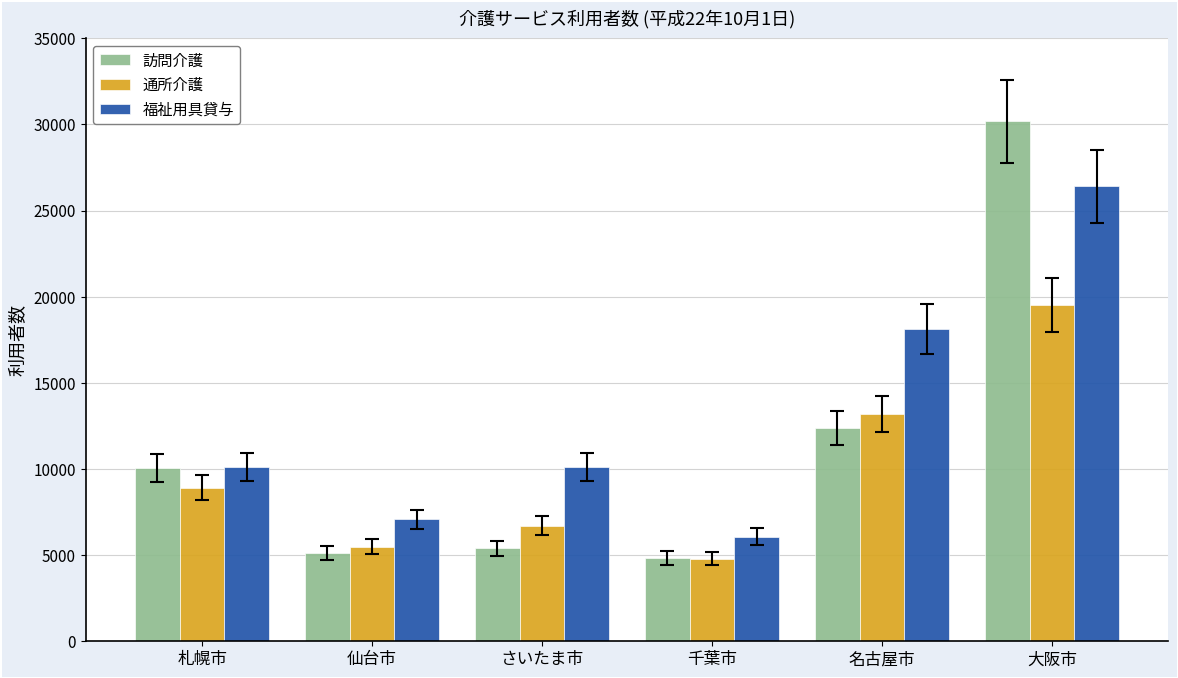

Rank the series by their maximum value, from highest to lowest.

訪問介護, 福祉用具貸与, 通所介護